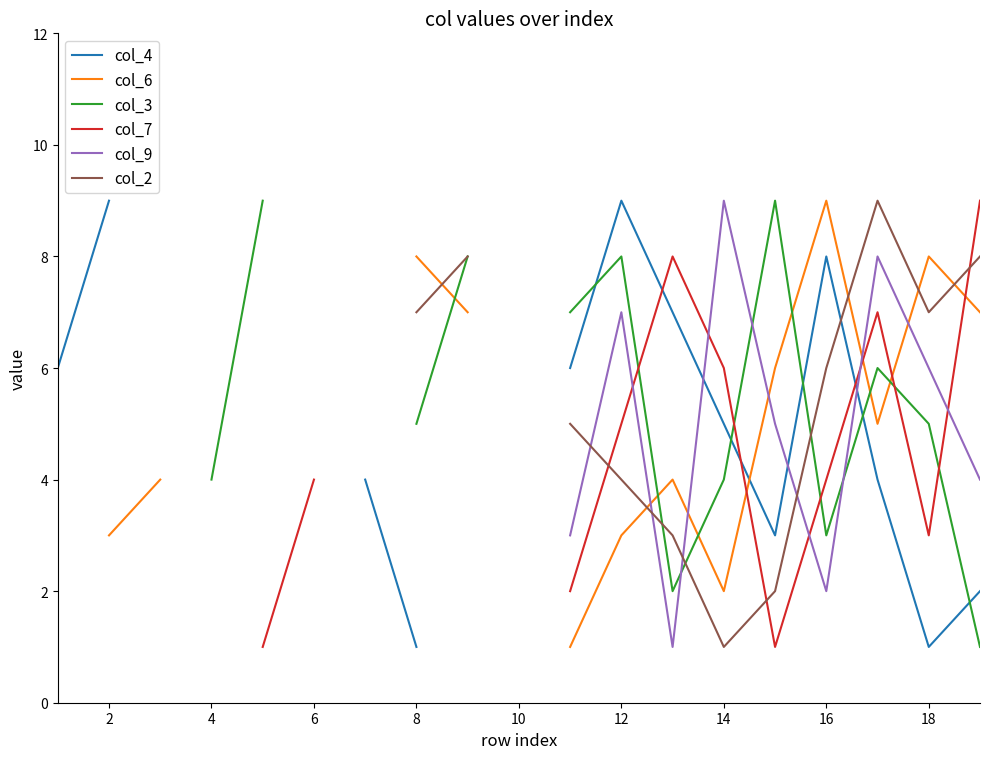

How many values in col_2 are above zero?

12